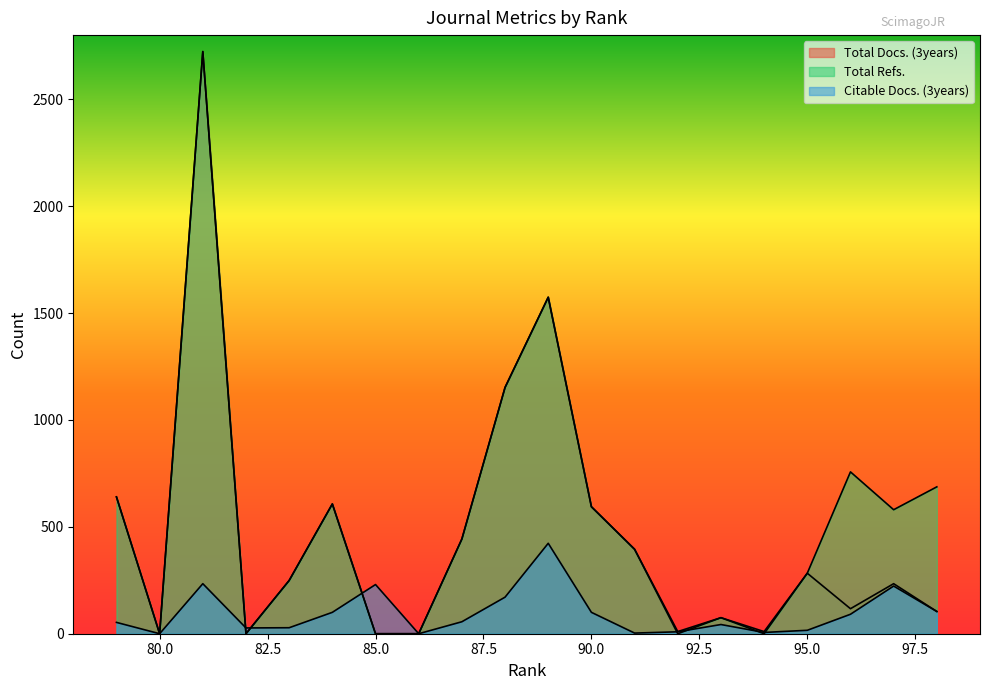

The value of Total Refs. at 89 is 915. True or false?

False